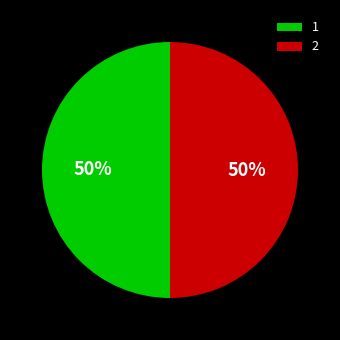

How many segments does this pie chart have?

2